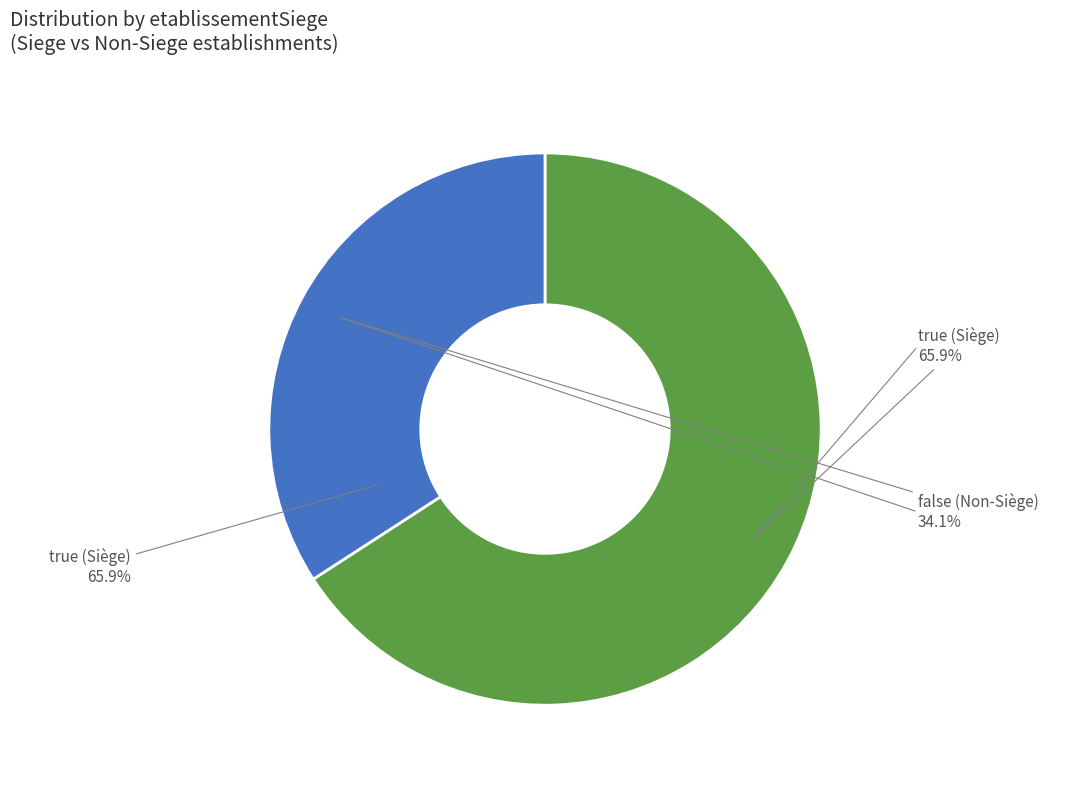

What is the majority slice?

true